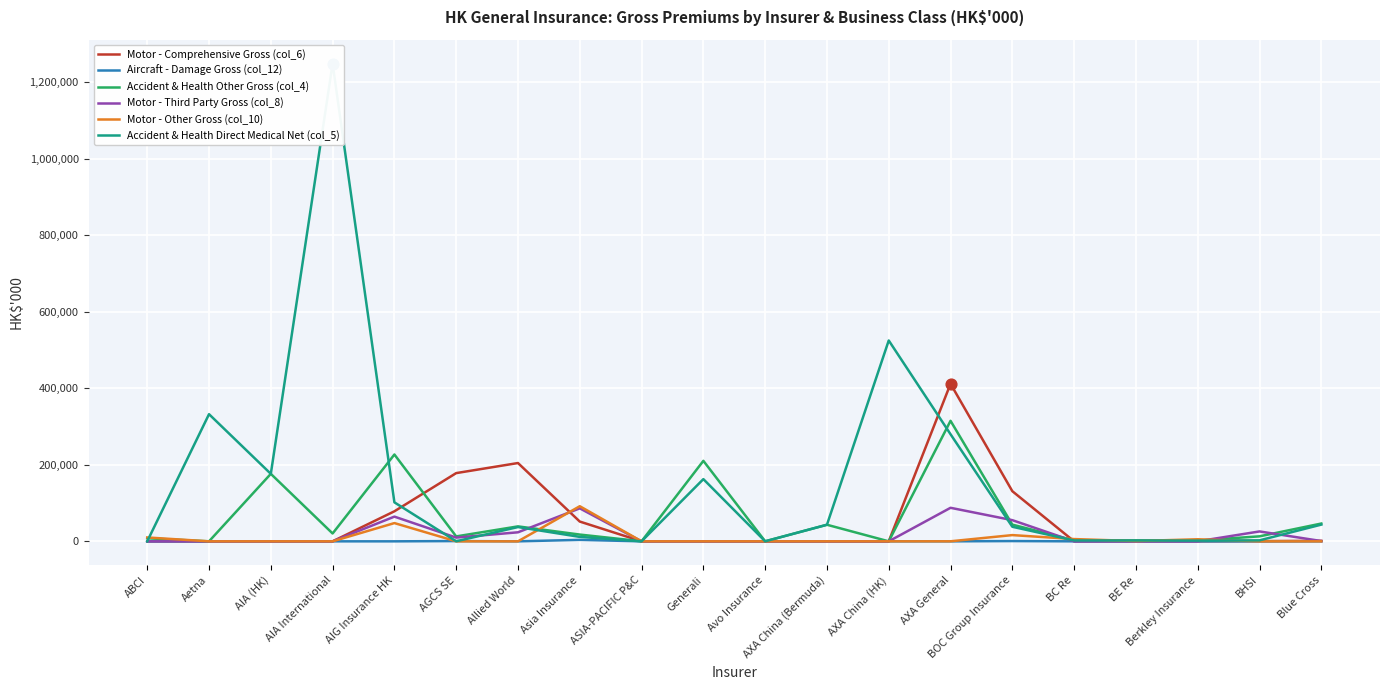

Which series has the largest total across all categories?

Accident & Health Direct Medical Net (col_5)